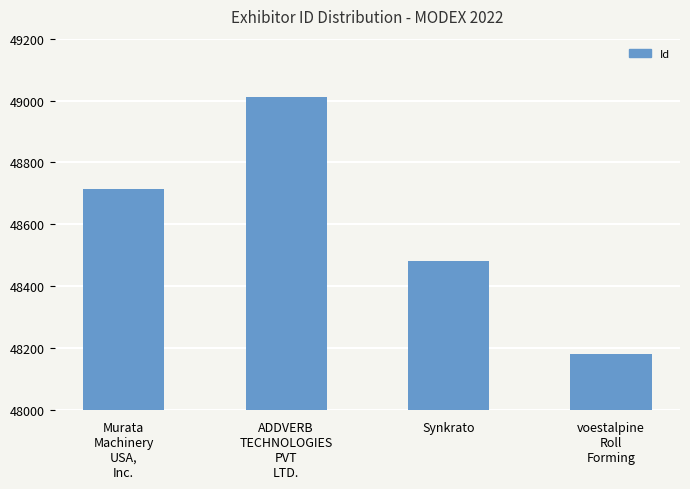

What is the difference between the maximum and minimum values?

832